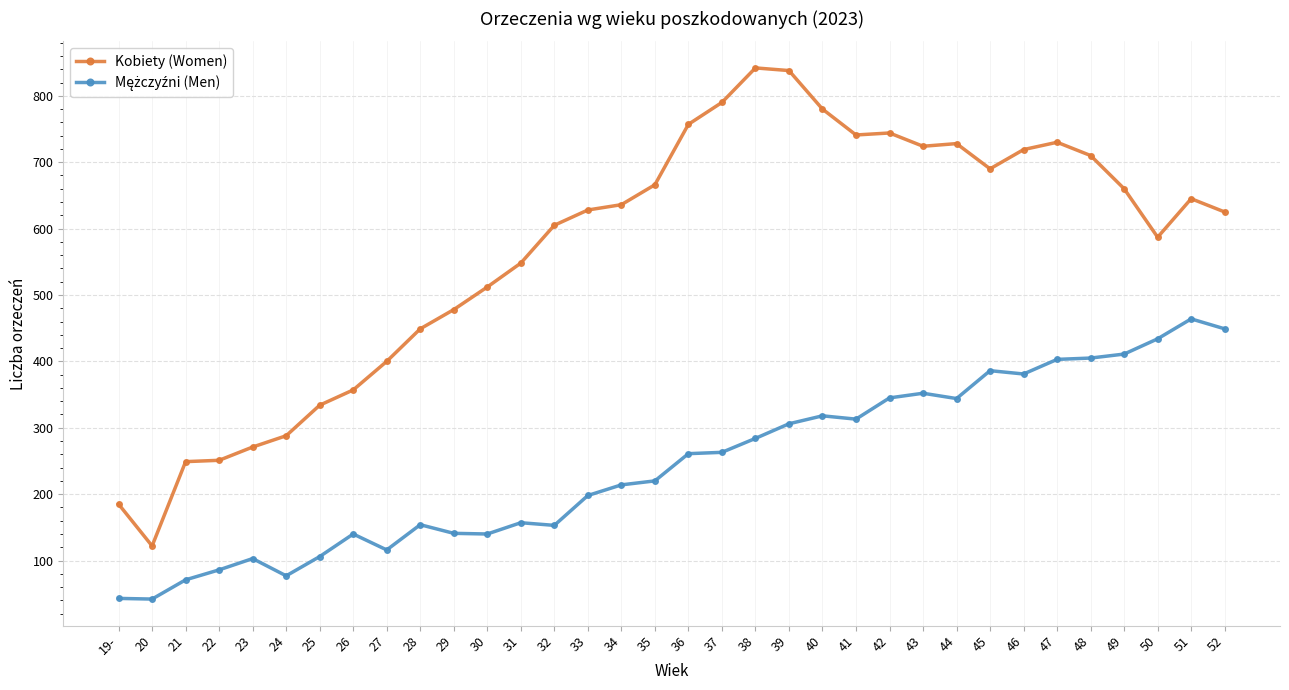

Is it true that Kobiety (Women) equals 605 at 32?

True